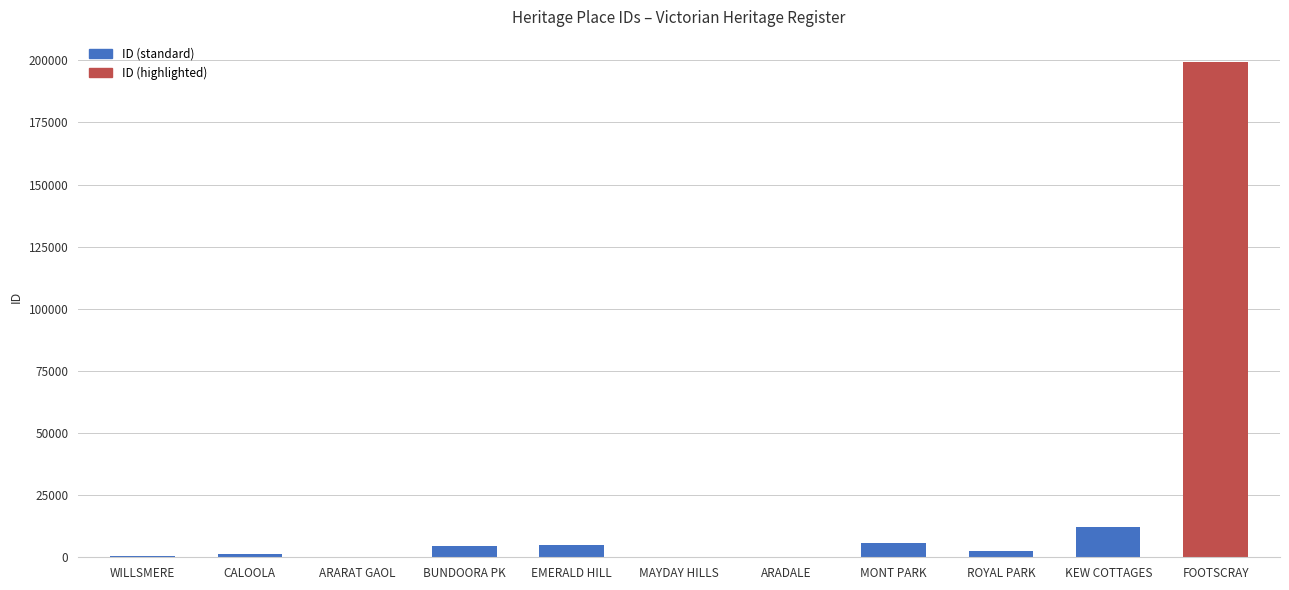

What is the sum of all values?

231477